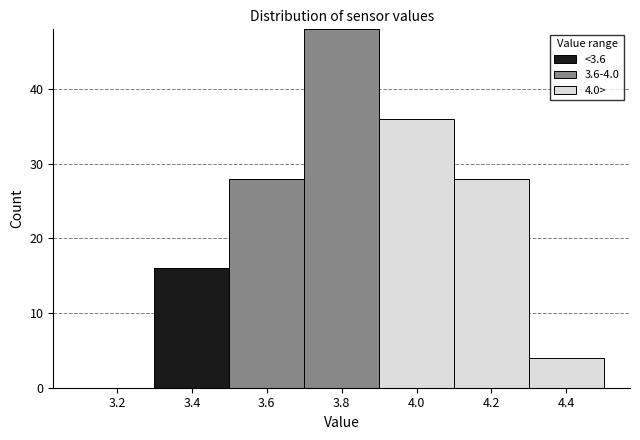

Reading right to left, what are the values for <3.6?

4.4=0	4.2=0	4.0=0	3.8=0	3.6=0	3.4=16	3.2=0